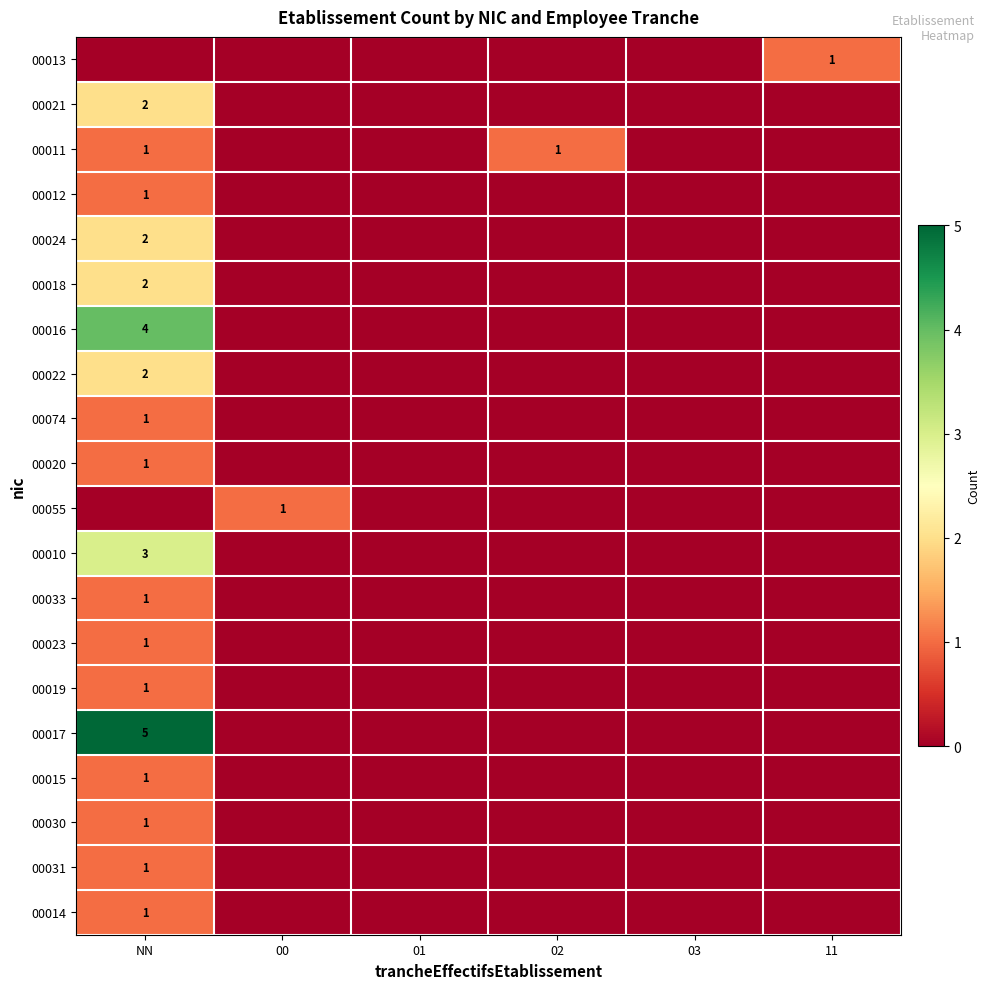

At which category does the chart reach its minimum across all series?

NN